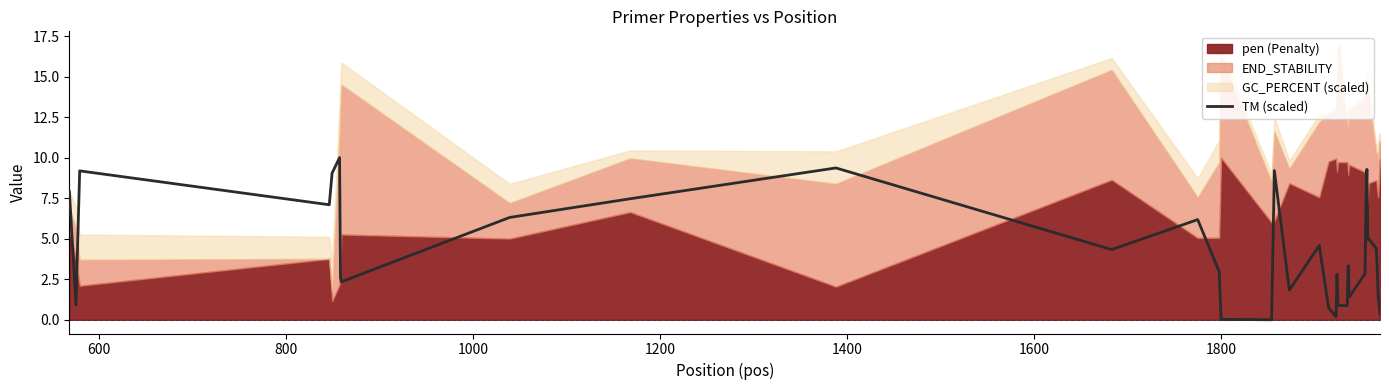

What is the highest value of the TM (scaled) series?

10.0